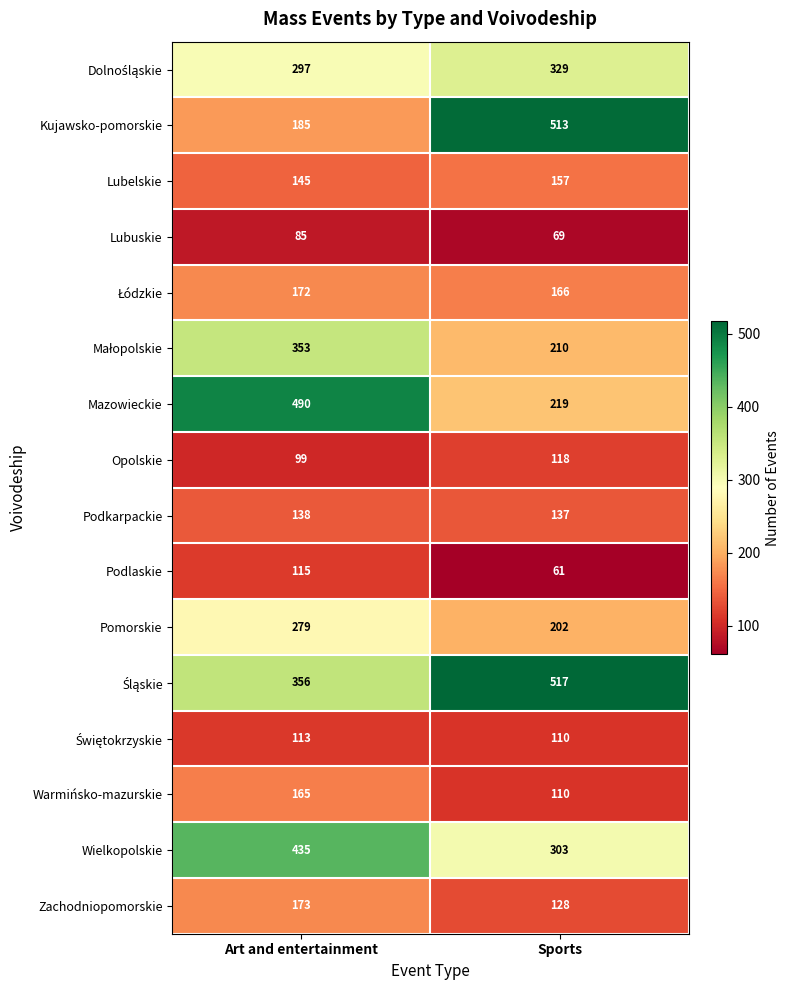

How many categories are shown in the chart?

2